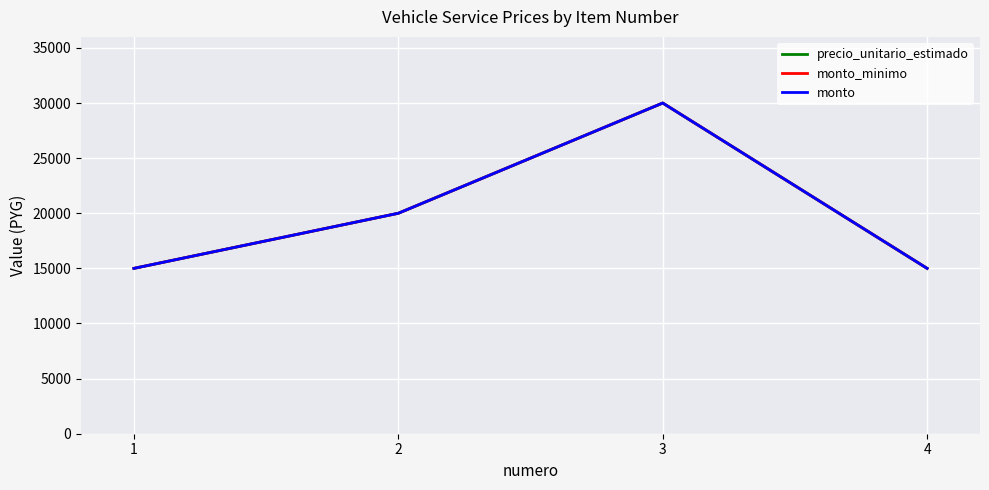

How many lines are shown in the chart?

3